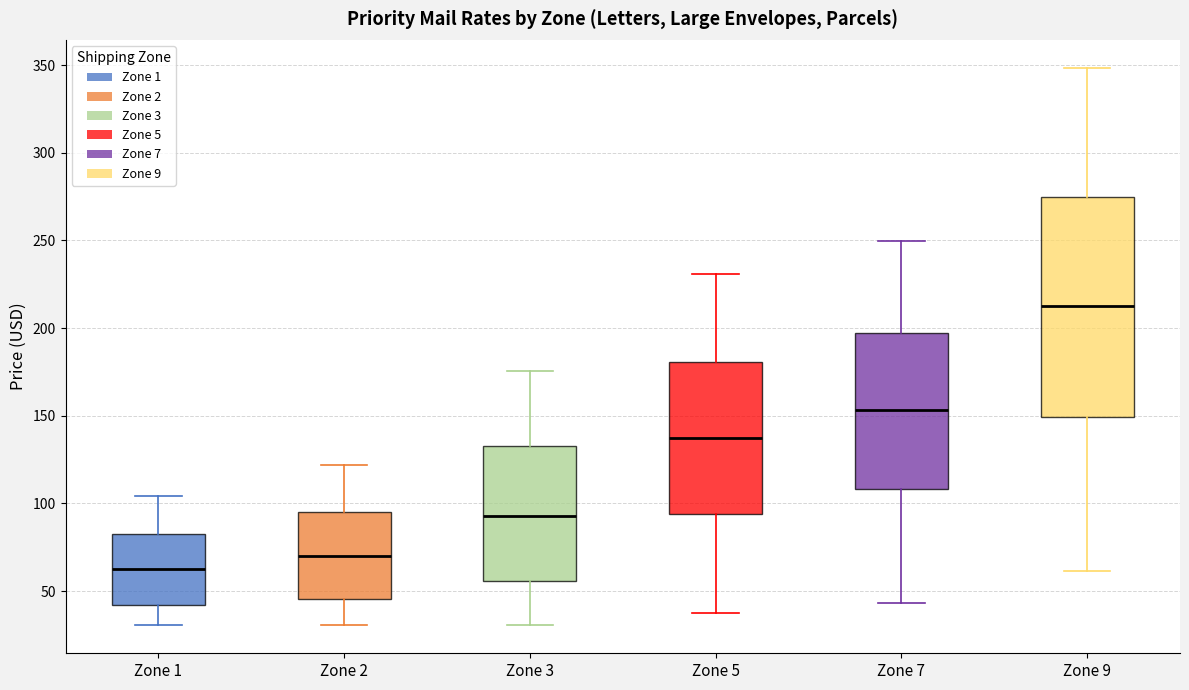

Reading left to right, read every box against the y-axis: the position of its median line, the range the box covers, and the ends of its whiskers. The values are not printed on the chart, so give them approximately, as read against the axis.

Zone 1: median 65, box 40 to 85, whiskers 30 to 105
Zone 2: median 70, box 45 to 95, whiskers 30 to 120
Zone 3: median 95, box 55 to 135, whiskers 30 to 175
Zone 5: median 135, box 95 to 180, whiskers 40 to 230
Zone 7: median 155, box 110 to 195, whiskers 45 to 250
Zone 9: median 215, box 150 to 275, whiskers 60 to 350